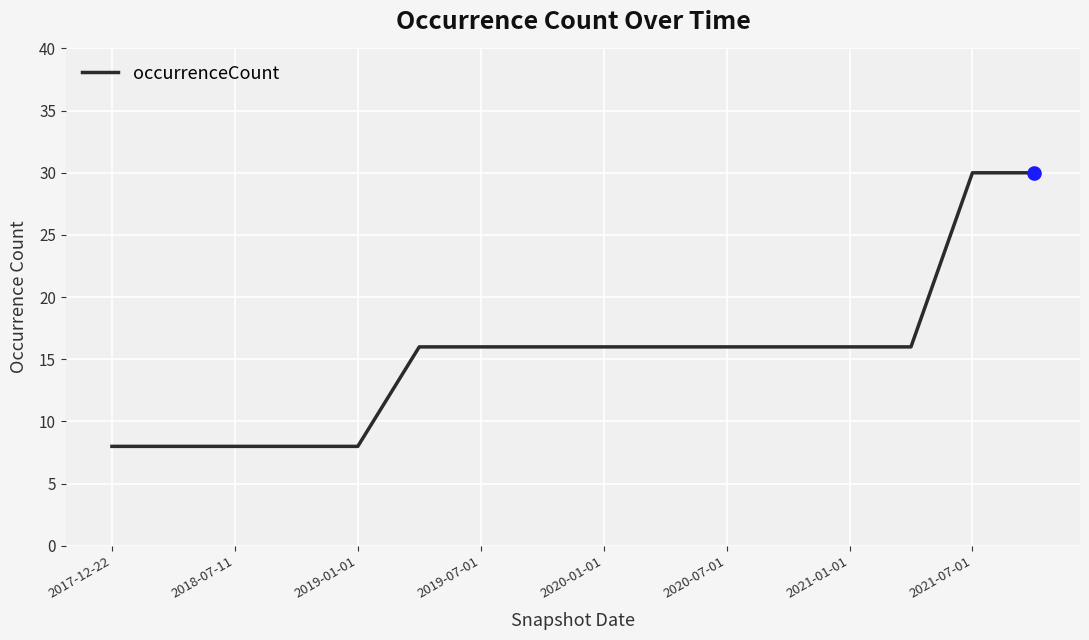

What is the difference between the maximum and minimum values?

22